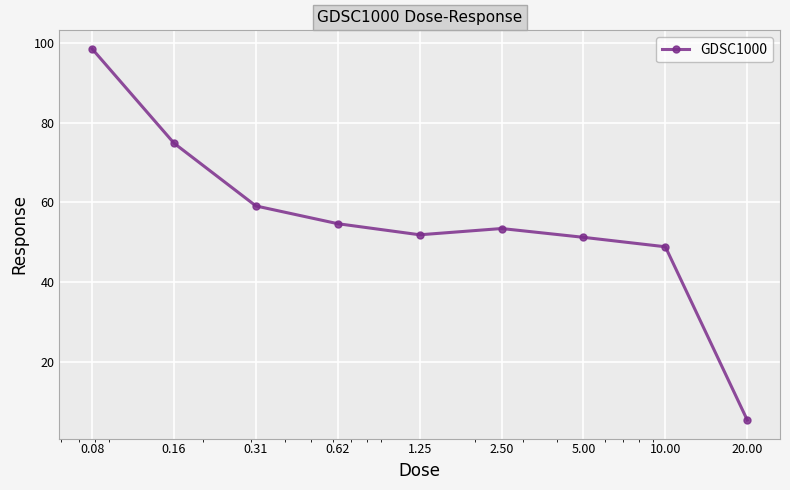

What is the difference between the maximum and minimum values?

93.0